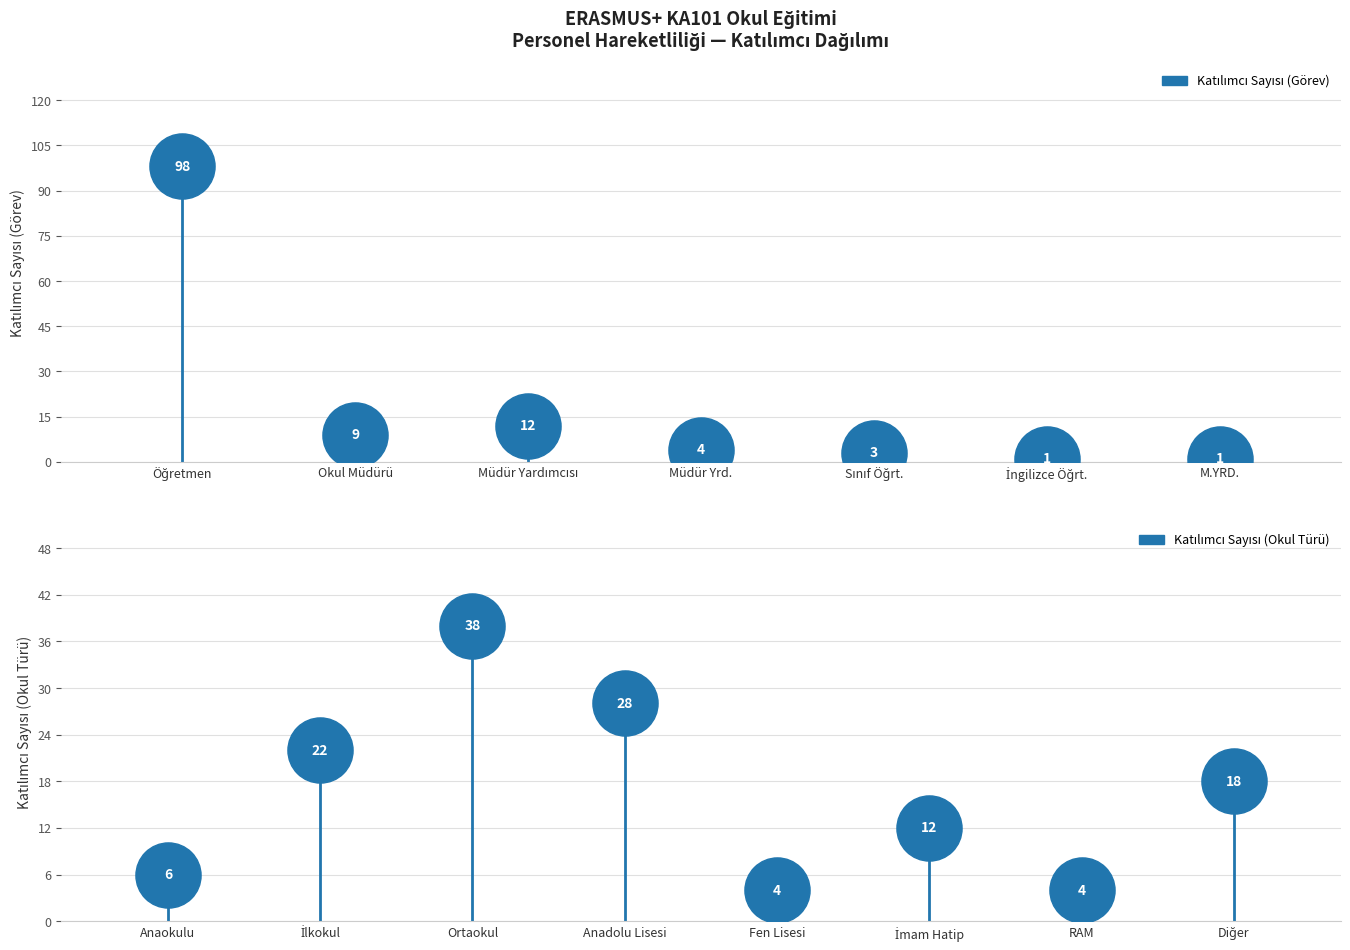

Which has a higher value, Okul Müdürü or Sınıf Öğrt.?

Okul Müdürü